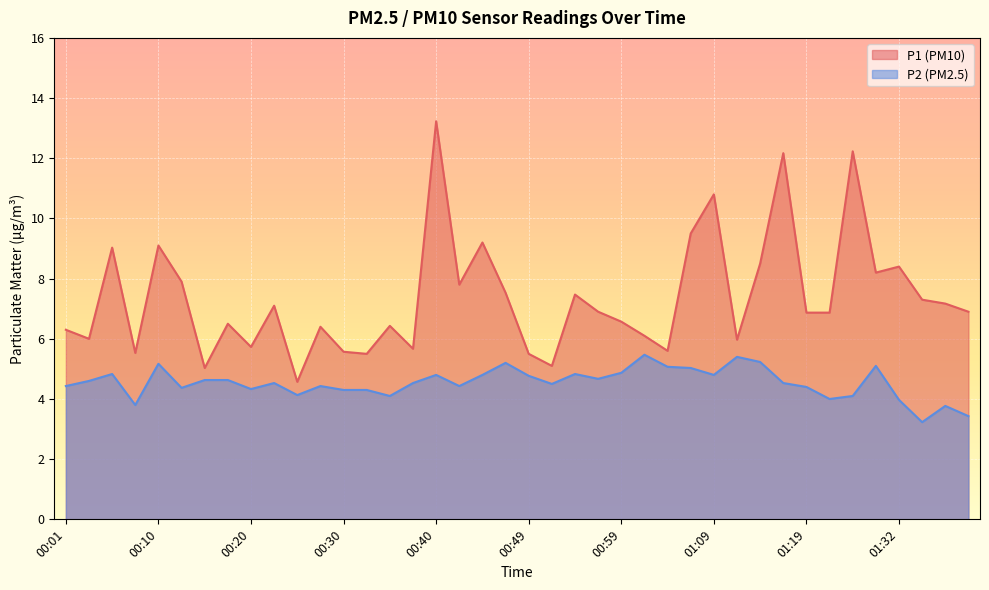

How many lines are shown in the chart?

2